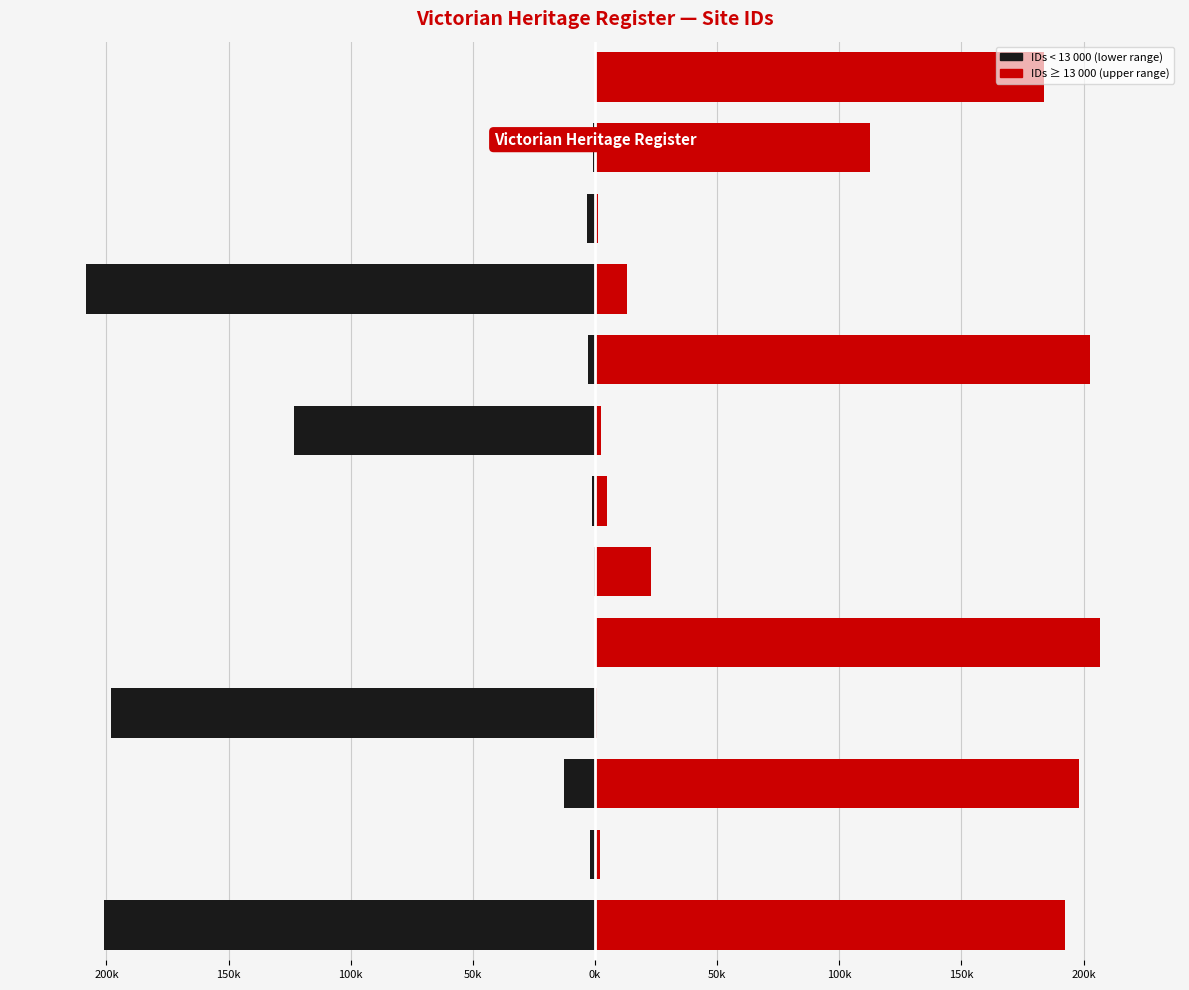

Reading left to right, list all the values displayed in this chart.

MOUNT OPHIR WINERY=1005	MOUNT RIDLEY HOMESTEAD=3321	O'DELL'S HUT=208262	COOMBE COTTAGE=2825	MONSTER MEETING SITE=123107	GLENORMISTON=1150	WINDMILL FARM=559	MAYDAY HILLS HOSPITAL=96	SAMBAS GOLD MINE=198045	HUME AND HOVELL MONUMENT=12801	ROYAL PARK=1954	AMALGAMATED MINERS BANNER=201052	CHICORY KILN=192306	BARUNAH PLAINS=1857	OLD COBRAM-BAROOGA BRIDGE=197955	EXFORD HOMESTEAD=832	SWAN HILL PIONEER SETTLEMENT=206822	FORMER METROPOLITAN FARM=22732	CHEETHAM SALTWORKS=4820	ANDERSONS MILL COMPLEX=2366	WALMER STREET BRIDGE=202835	YAN YEAN WATER SUPPLY=13088	ALFRED GRAVING DOCK=1231	MASTERS HOUSE=112676	FORMER HORTICULTURE STATION=183834